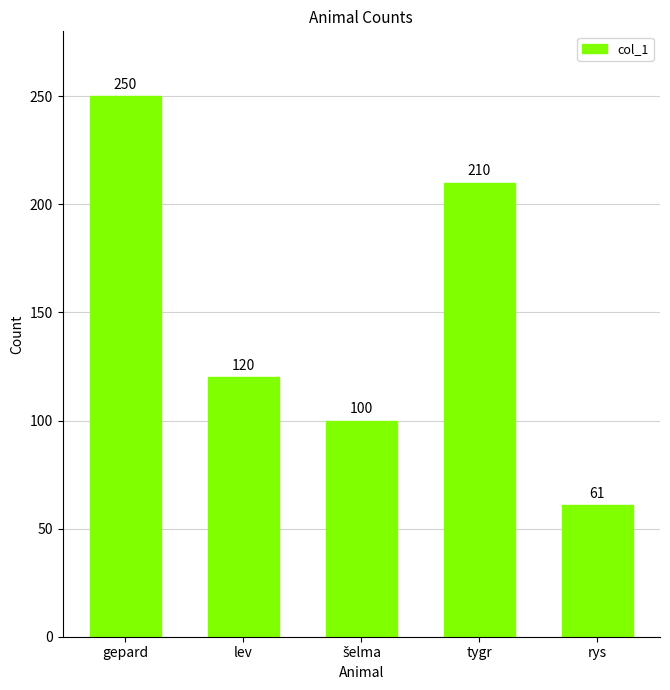

Reading right to left, what are all the values shown in this chart?

61	210	100	120	250